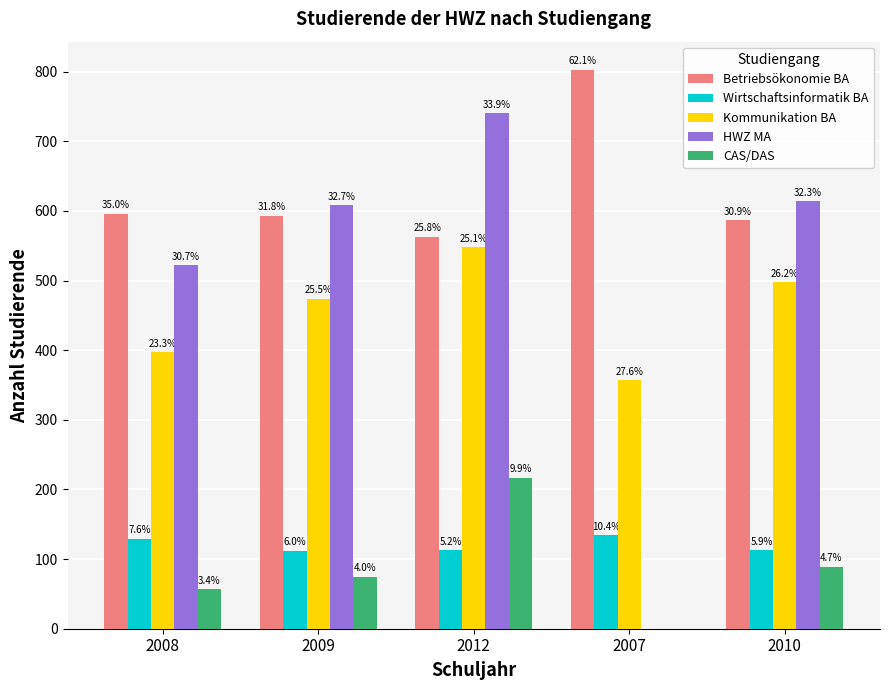

The CAS/DAS series shows 47 at 2009. True or false?

False